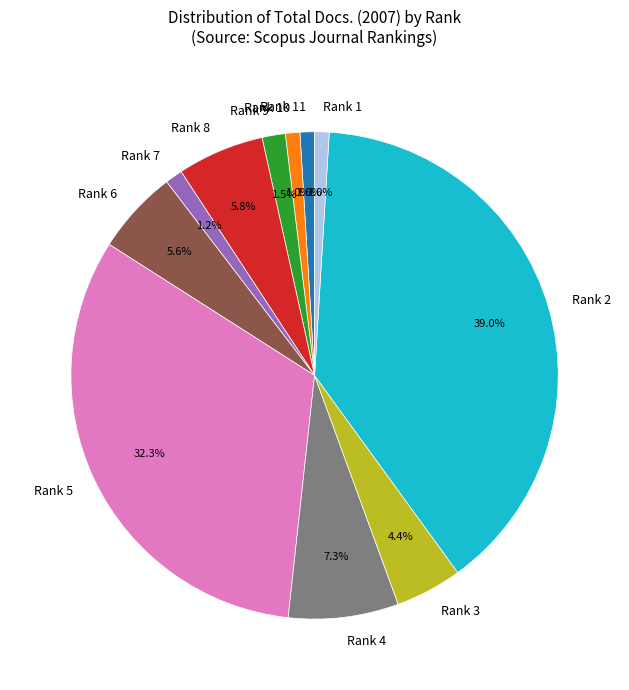

Is there any slice that represents more than half of the pie?

No